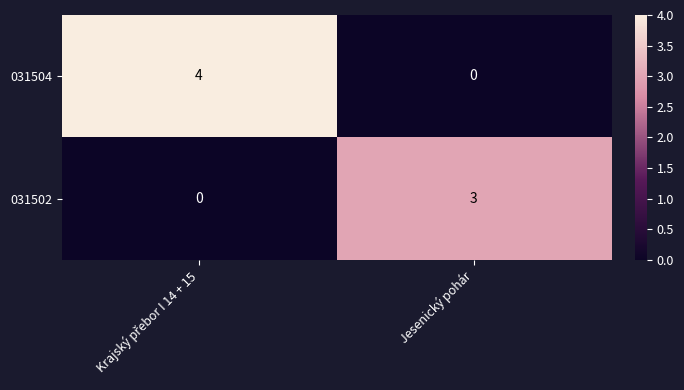

At how many categories does at least one series exceed 1?

2